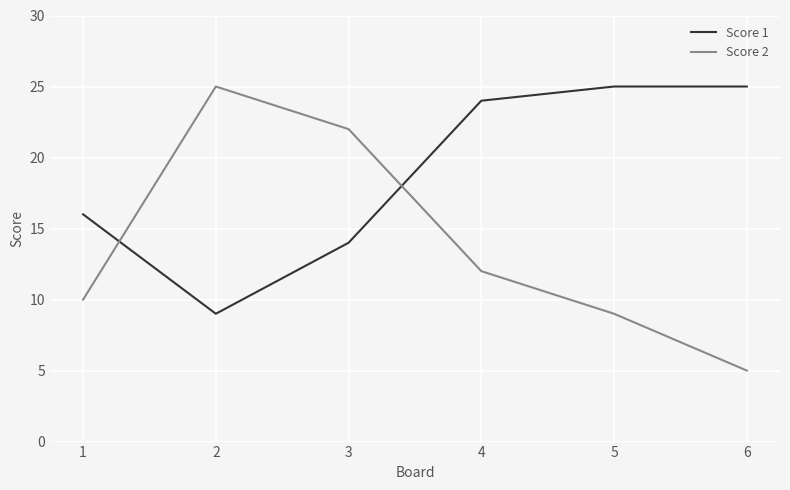

At how many categories does at least one series exceed 19?

5